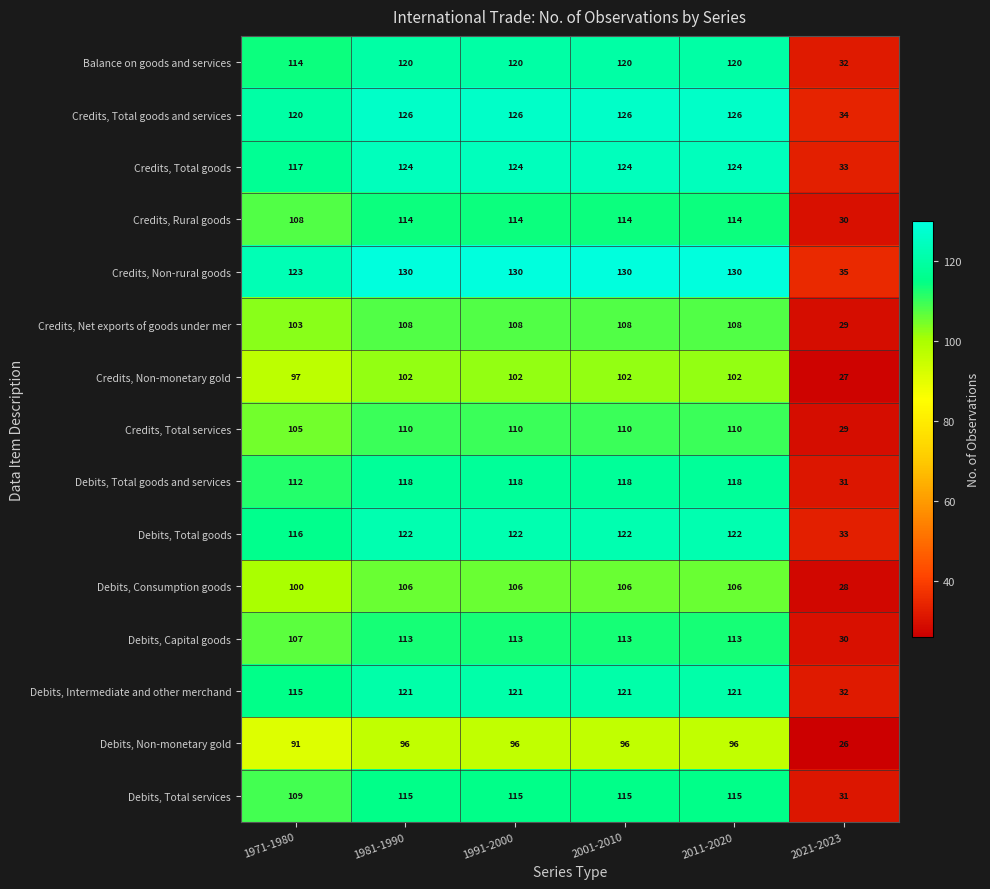

Count the number of data series in this chart.

15